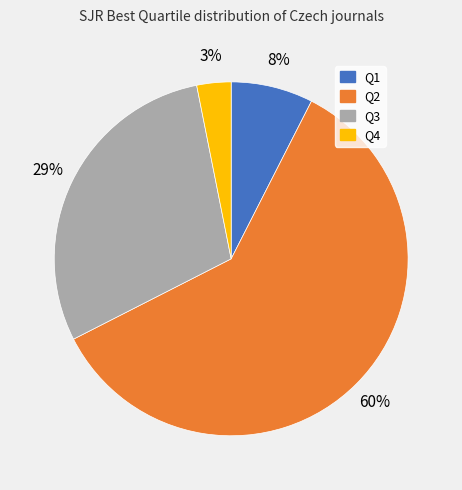

The Q1 slice represents 8% of the pie. True or false?

True